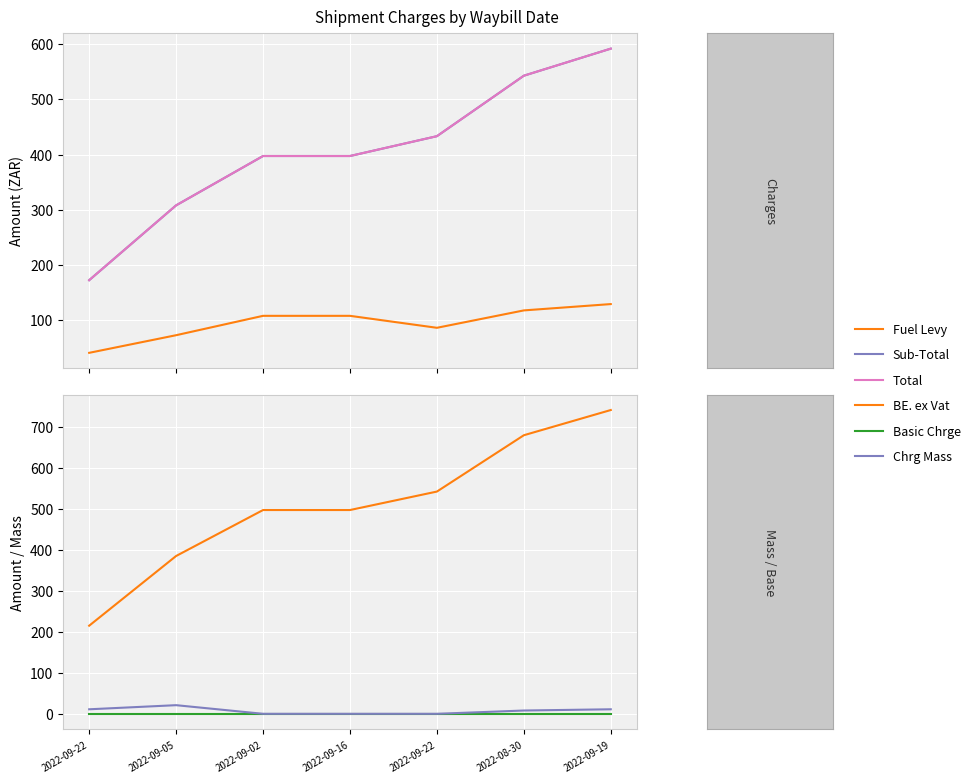

What is the difference between the Total values at 2022-09-02 and 2022-08-30?

145.6